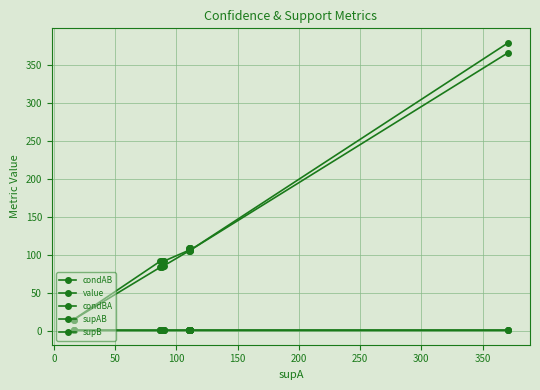

True or false: supB and condAB cross at least once.

False